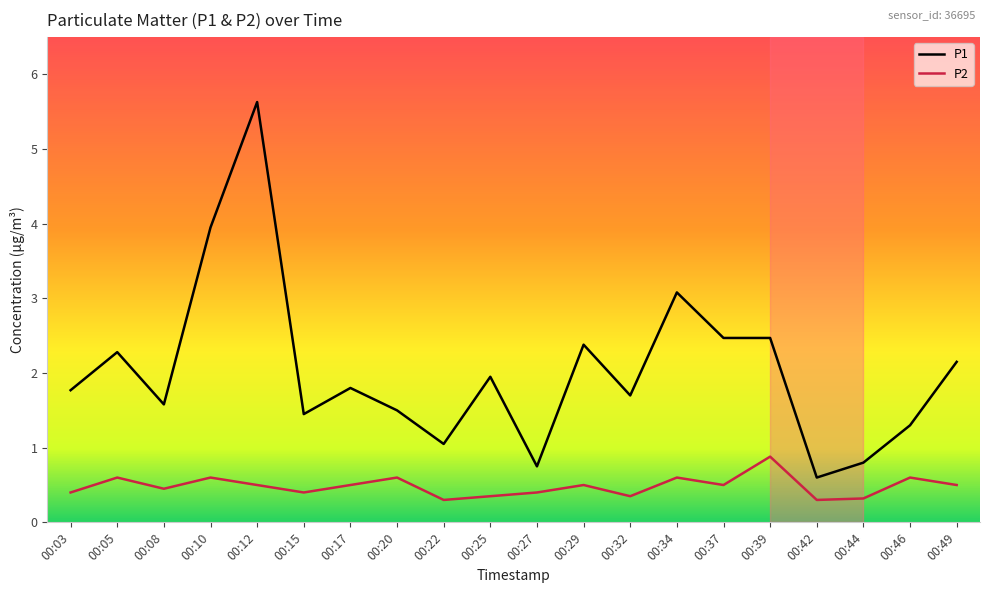

List the series in order of their peak value, highest first.

P1, P2